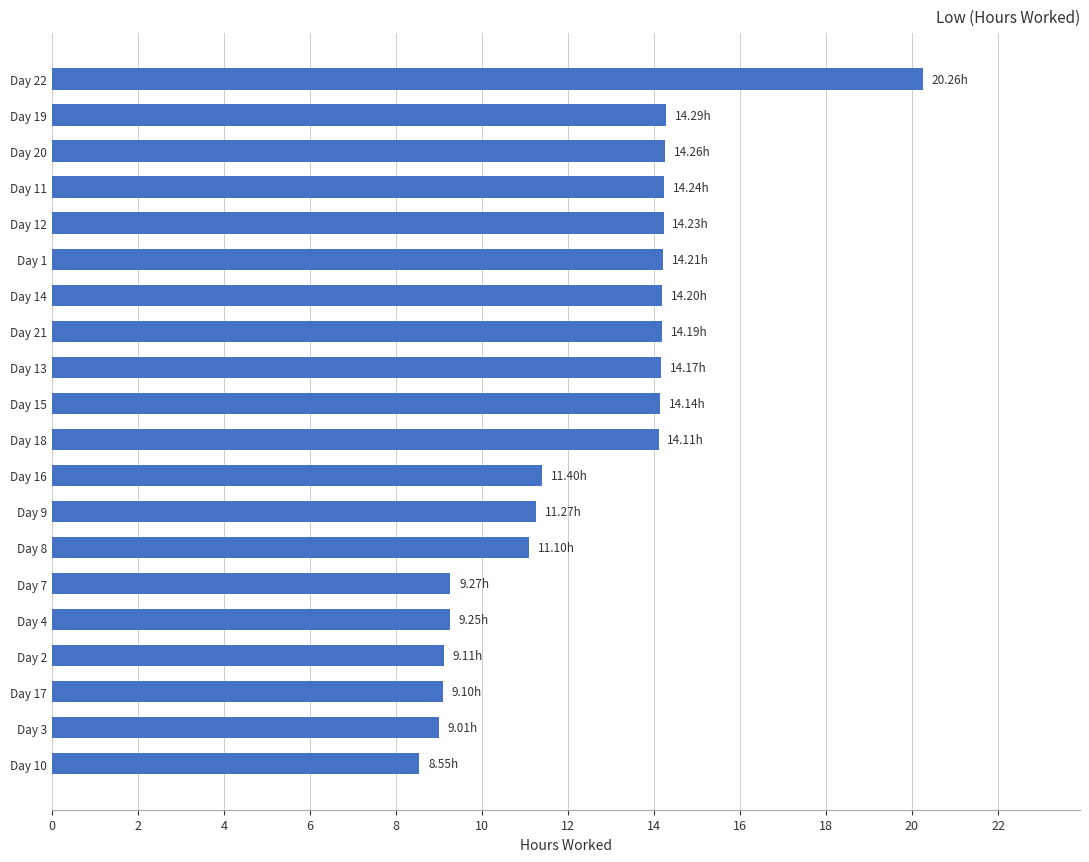

What is the difference between the values at Day 13 and Day 2?

5.1